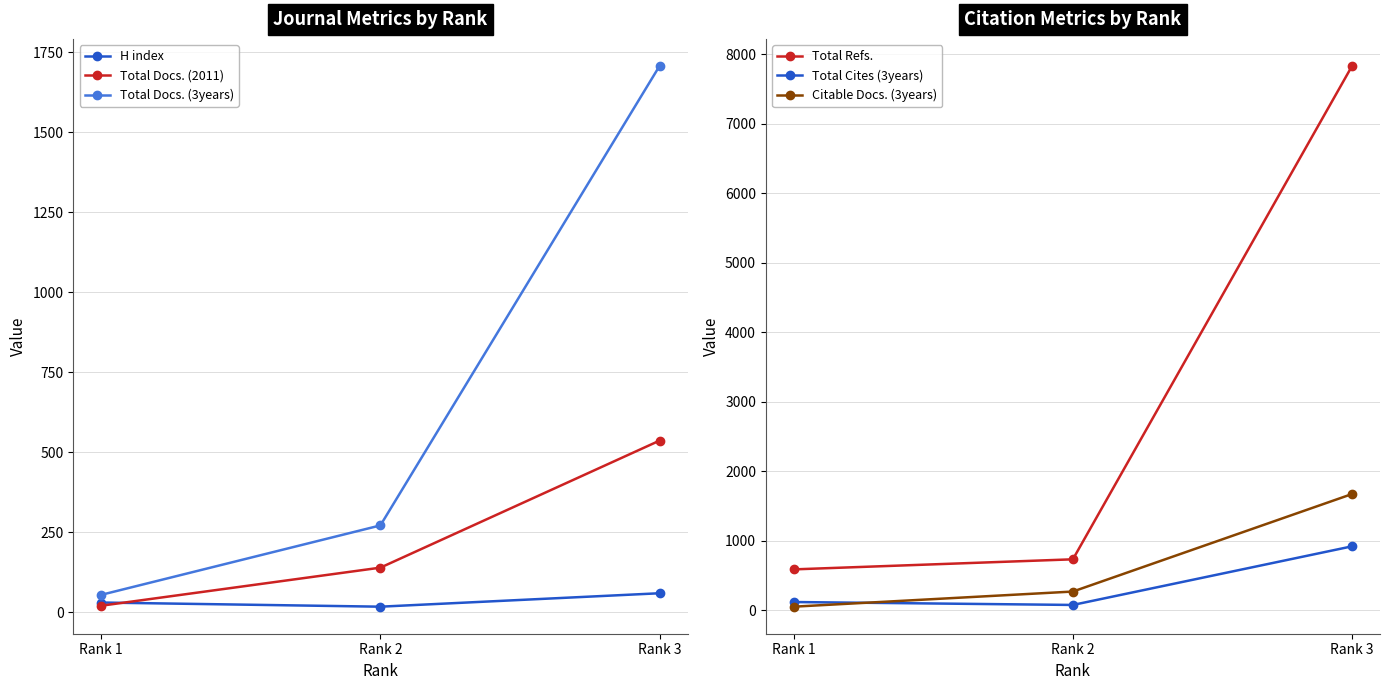

How many values in the Citable Docs. (3years) series are below 268?

1